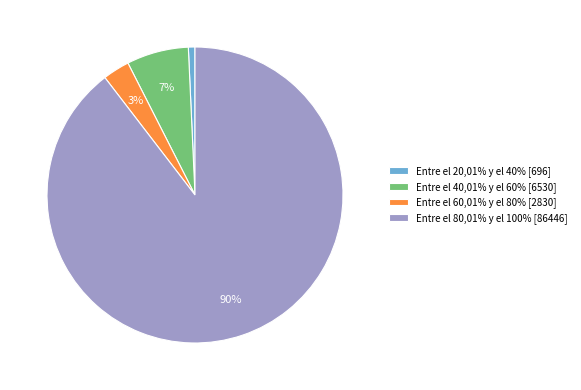

The Entre el 40,01% y el 60% [6530] slice represents 7% of the pie. True or false?

True